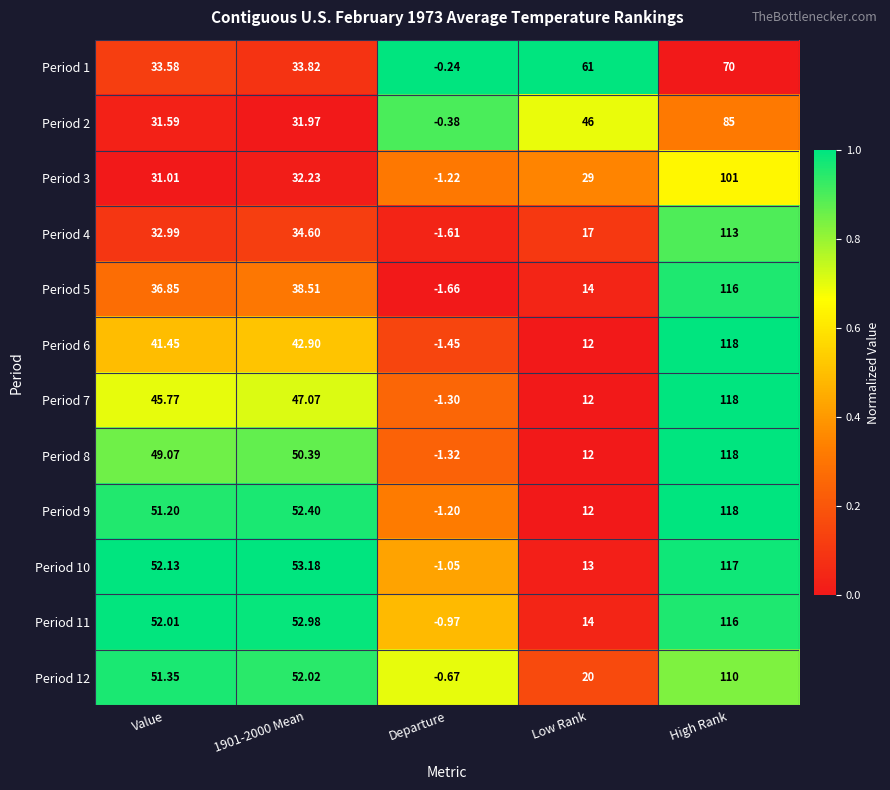

At which label does Period 4 reach its minimum?

Departure